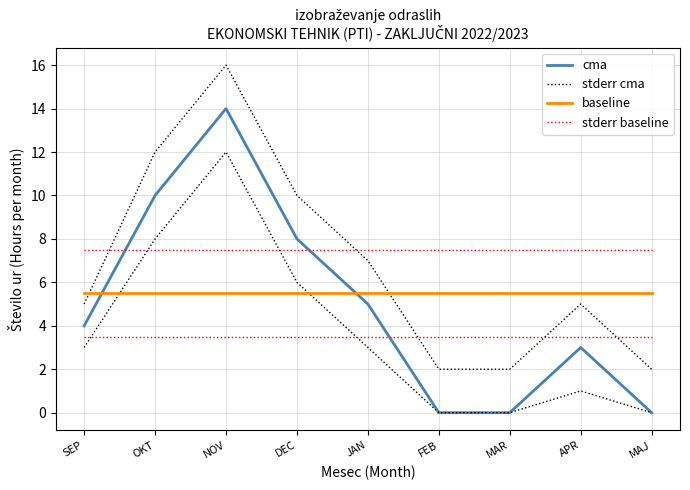

At how many categories does at least one series exceed 10?

2